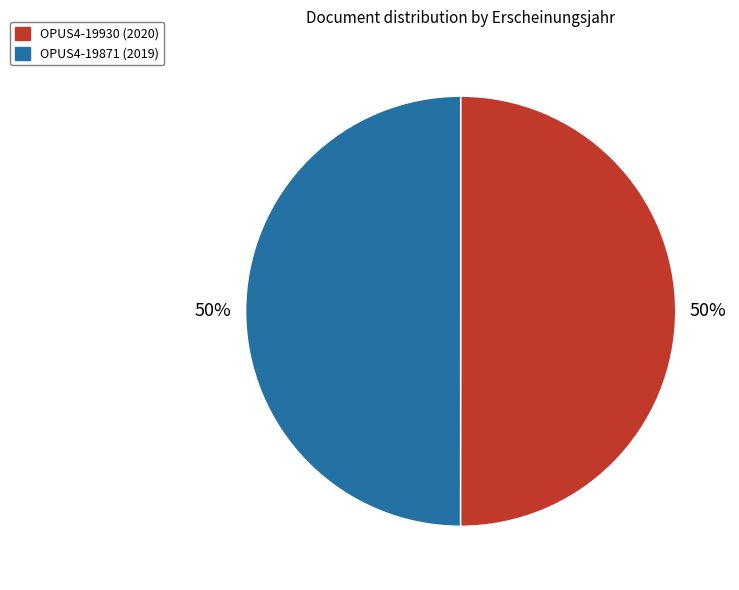

How many segments does this pie chart have?

2